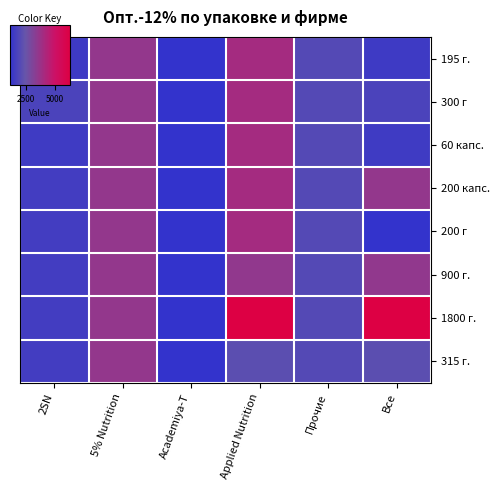

Reading left to right, transcribe all the data shown in this chart.

195 г.: 2SN=1433.0	5% Nutrition=3581.0	Academiya-T=1142.0	Applied Nutrition=4023.0	Прочие=2000.0	Все=1433.0
300 г: 2SN=1775.0	5% Nutrition=3581.0	Academiya-T=1142.0	Applied Nutrition=4023.0	Прочие=2000.0	Все=1775.0
60 капс.: 2SN=1479.0	5% Nutrition=3581.0	Academiya-T=1142.0	Applied Nutrition=4023.0	Прочие=2000.0	Все=1479.0
200 капс.: 2SN=1562.3	5% Nutrition=3581.0	Academiya-T=1142.0	Applied Nutrition=4023.0	Прочие=2000.0	Все=3581.0
200 г: 2SN=1562.3	5% Nutrition=3581.0	Academiya-T=1142.0	Applied Nutrition=4023.0	Прочие=2000.0	Все=1142.0
900 г.: 2SN=1562.3	5% Nutrition=3581.0	Academiya-T=1142.0	Applied Nutrition=3551.0	Прочие=2000.0	Все=3551.0
1800 г.: 2SN=1562.3	5% Nutrition=3581.0	Academiya-T=1142.0	Applied Nutrition=6335.0	Прочие=2000.0	Все=6335.0
315 г.: 2SN=1562.3	5% Nutrition=3581.0	Academiya-T=1142.0	Applied Nutrition=2183.0	Прочие=2000.0	Все=2183.0